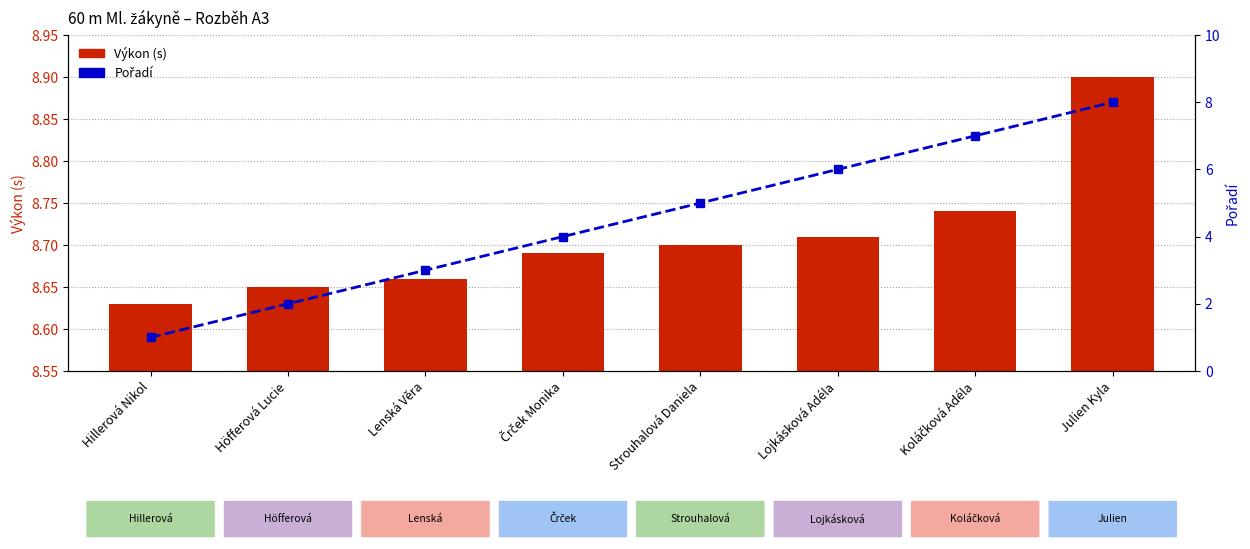

What is the total value across all series at Höfferová Lucie?

10.7